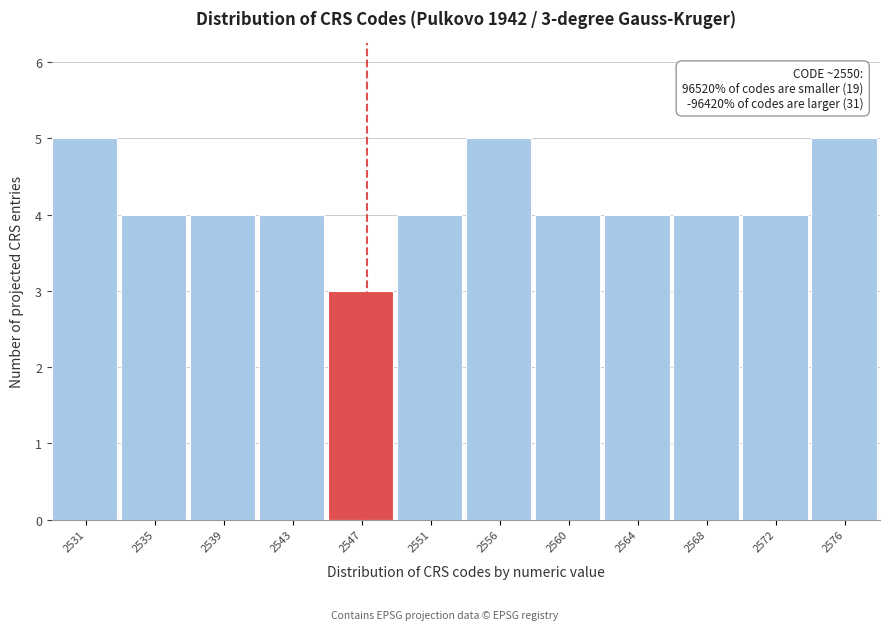

Reading left to right, transcribe all the data shown in this chart.

5	4	4	4	3	4	5	4	4	4	4	5